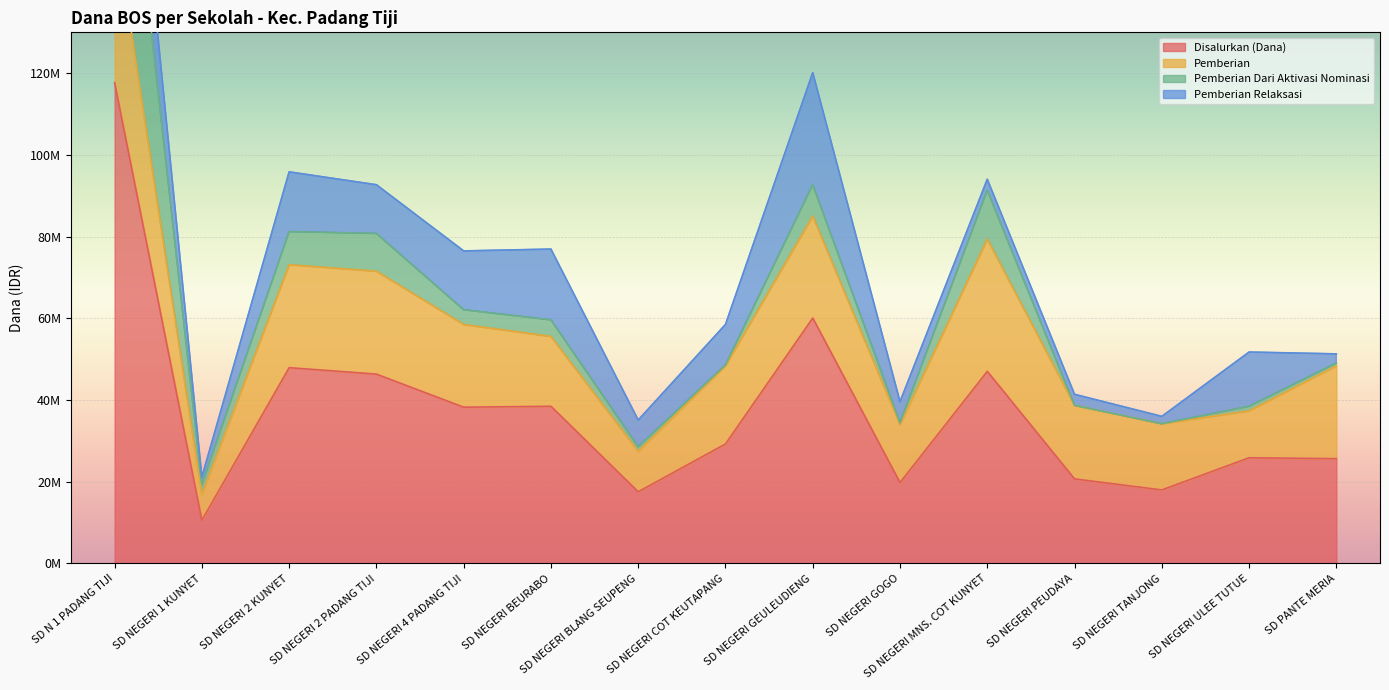

How many times do Pemberian Dari Aktivasi Nominasi and Pemberian Relaksasi cross each other?

3